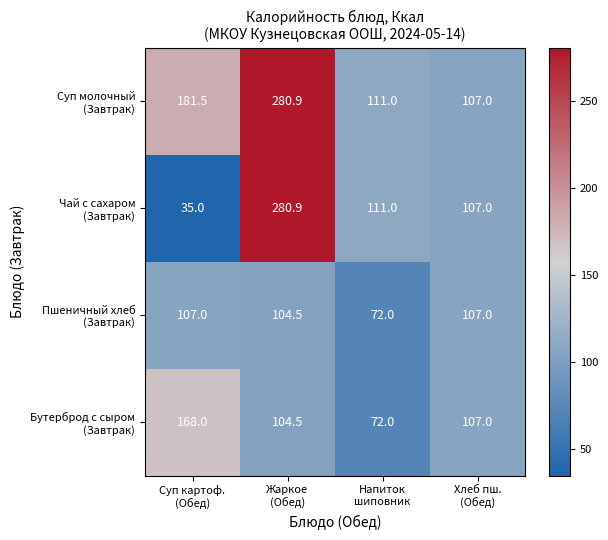

How many categories are shown in the chart?

4